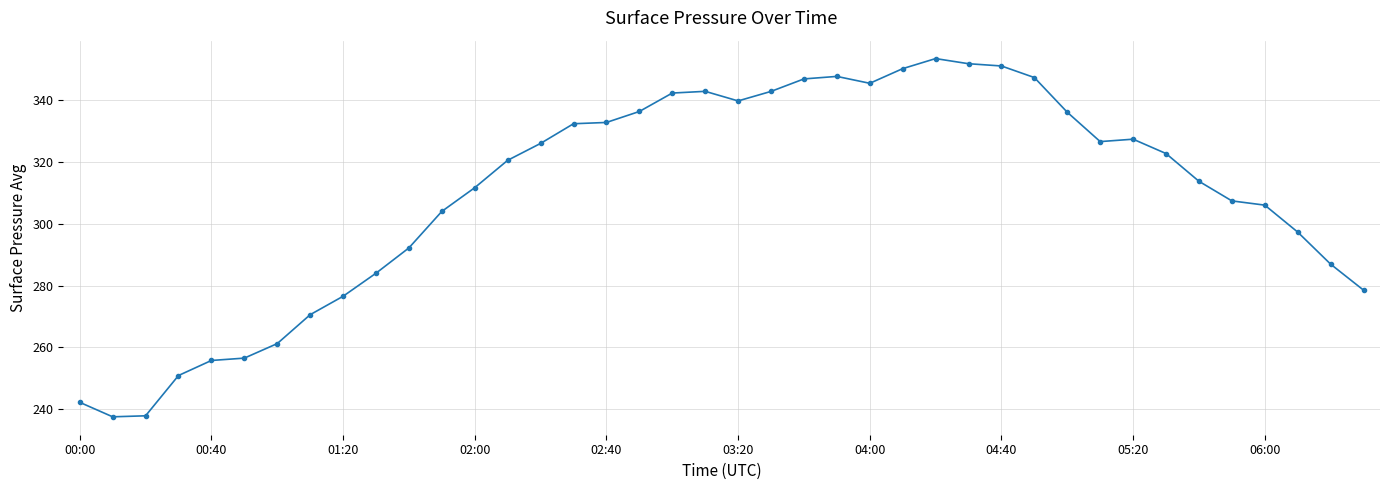

What is the value of the 37th point from the left?

306.0